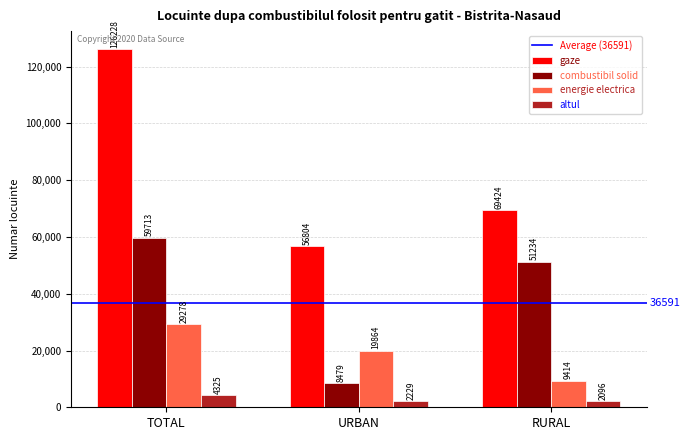

At which category is the sum across all series the highest?

TOTAL